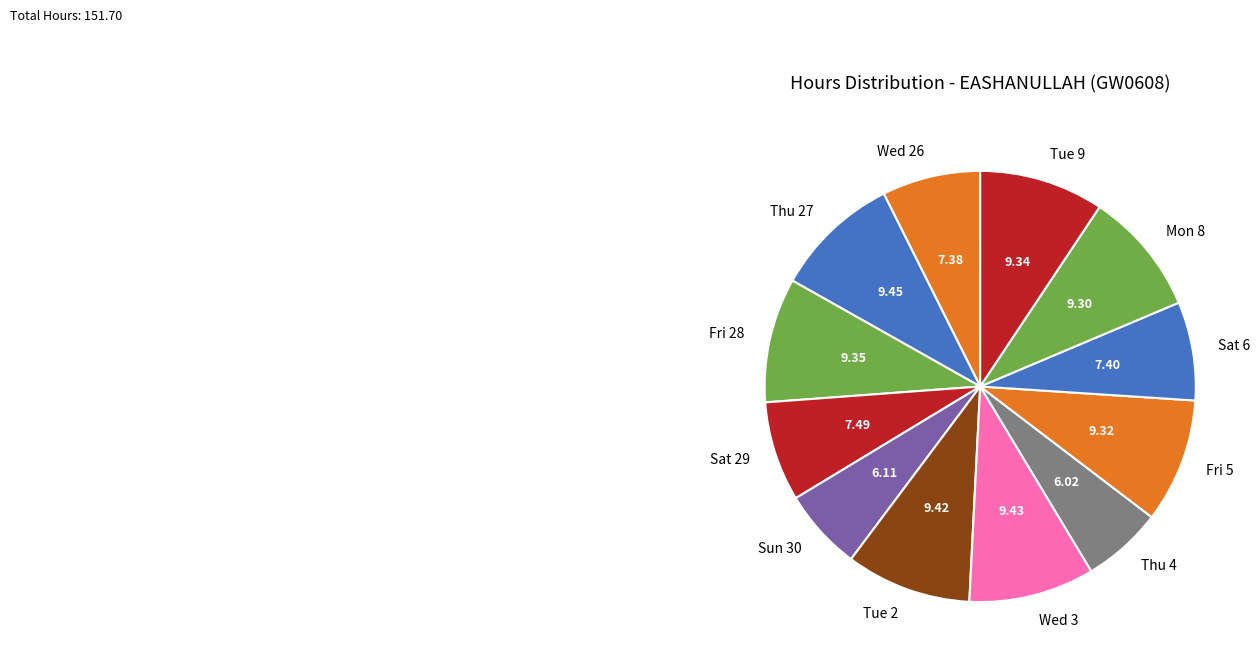

Is it true that Wed 3 is 9% of the pie?

True